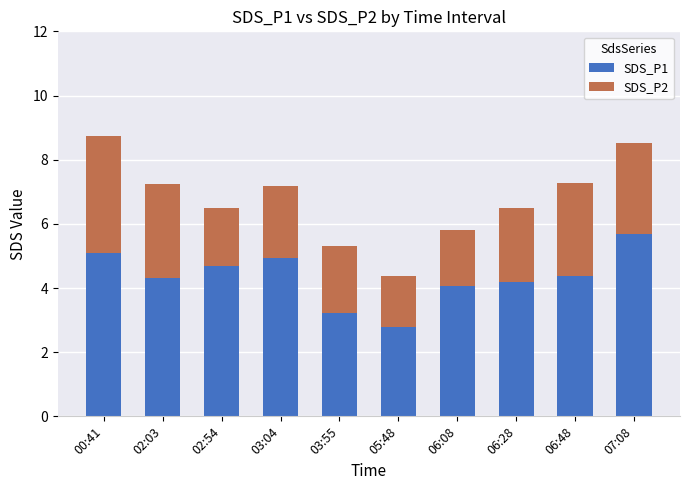

What is the difference between the maximum and minimum values in the SDS_P1 series?

2.9